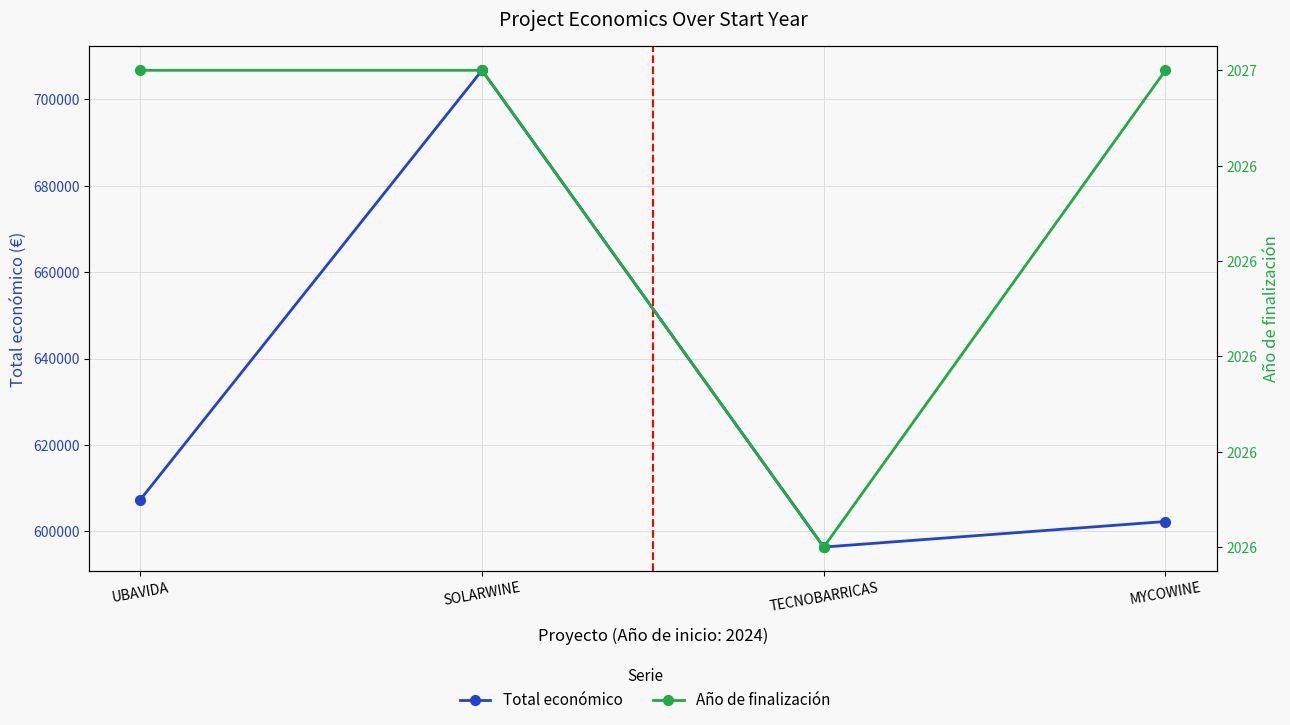

What is the value of the Año de finalización point at the 3rd from the left?

2026.0